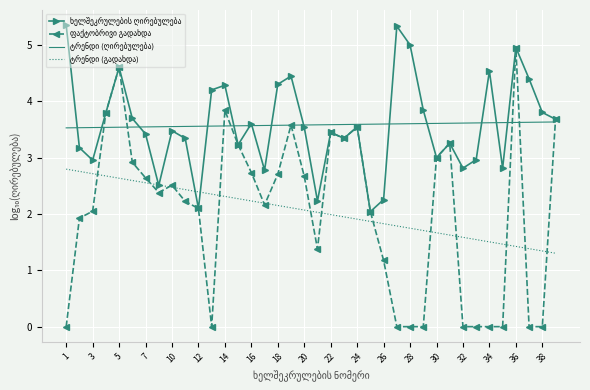

What is the spread (max minus min) of values at 24?

1.7